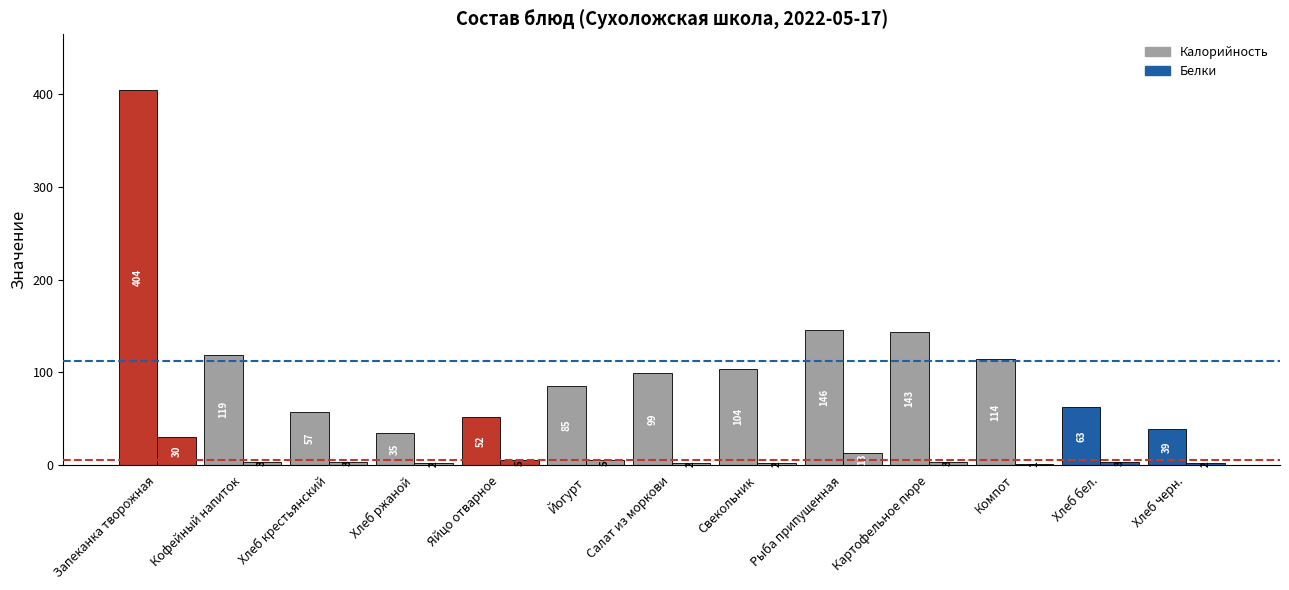

Does the chart contain stacked bars?

No